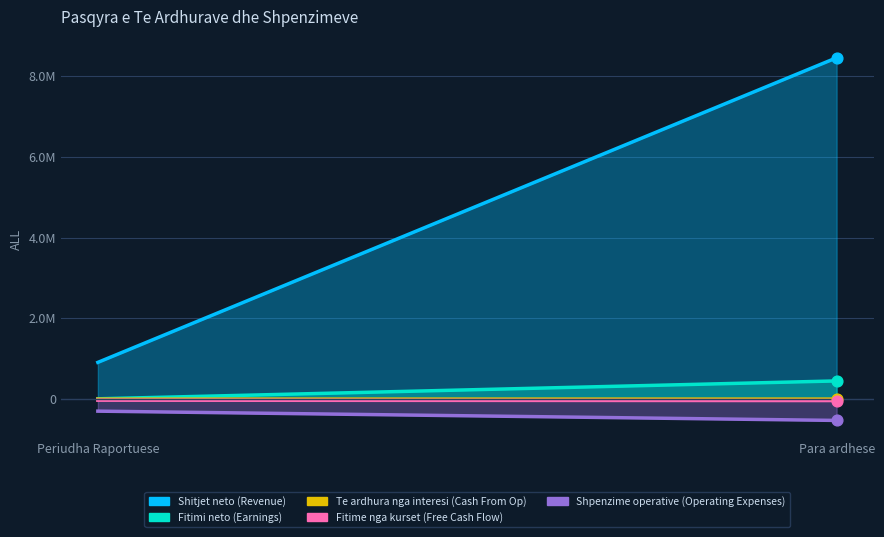

Which series reaches the minimum Y coordinate?

Shpenzime operative (Operating Expenses)